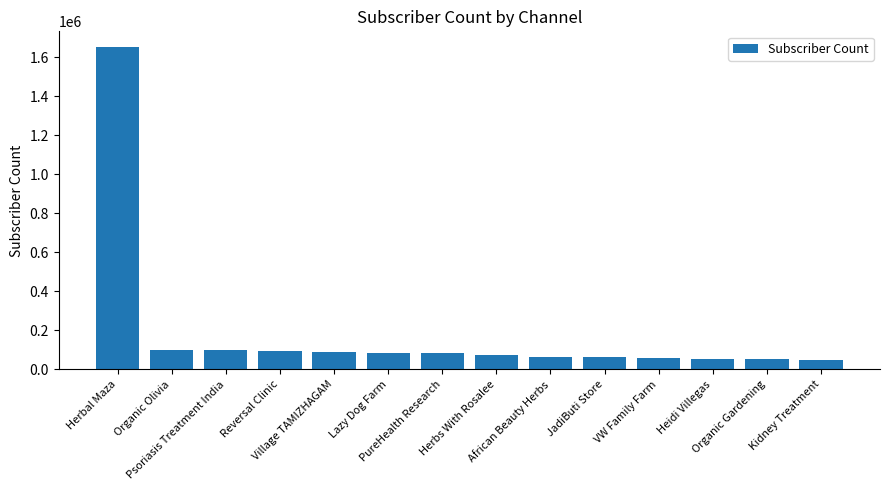

Between Lazy Dog Farm and VW Family Farm, which is larger?

Lazy Dog Farm